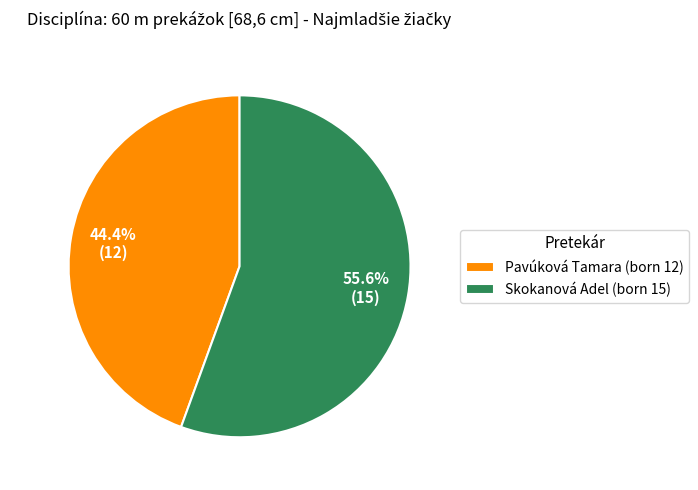

Is the sum of Skokanová Adel and Pavúková Tamara greater than half?

Yes